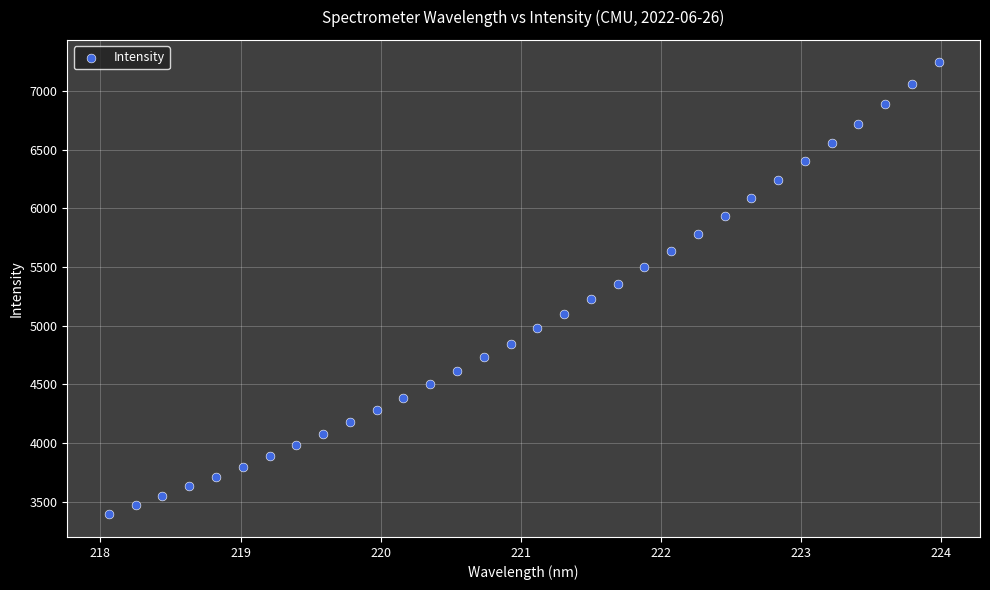

What is the range of Y values (max minus min)?

3849.4